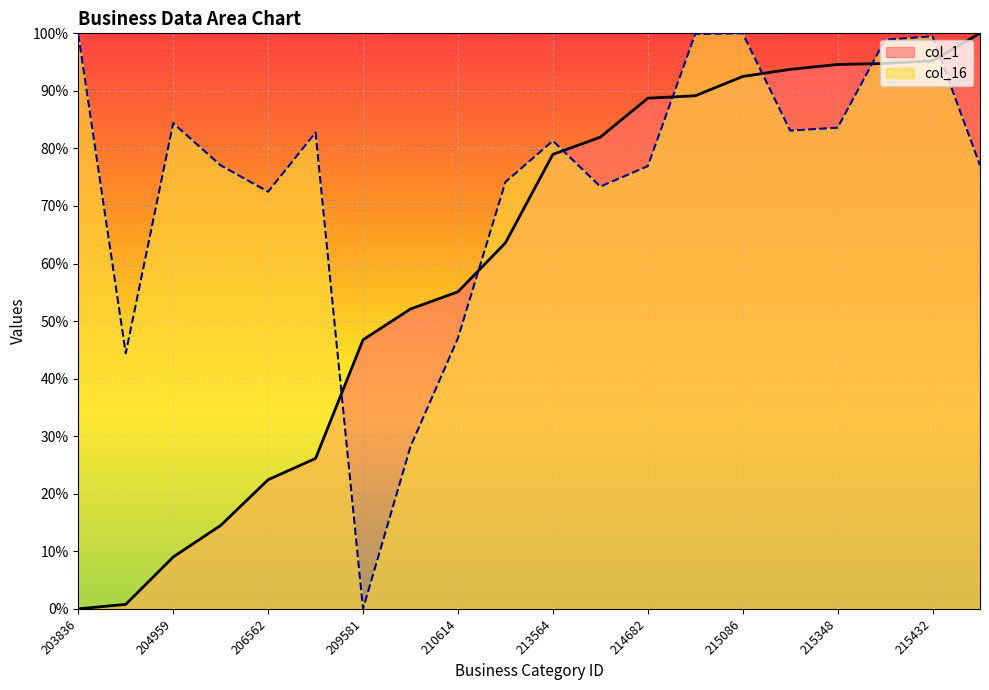

How many lines are shown in the chart?

2